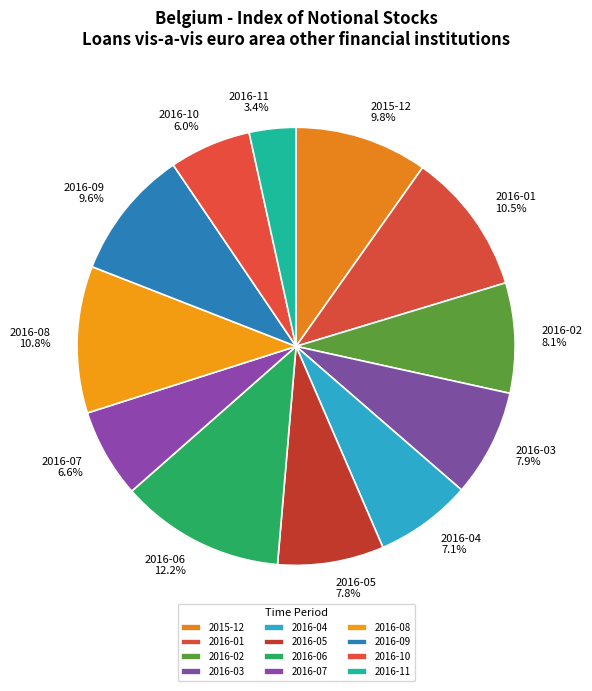

True or false: 2016-06 accounts for 5% of the total.

False